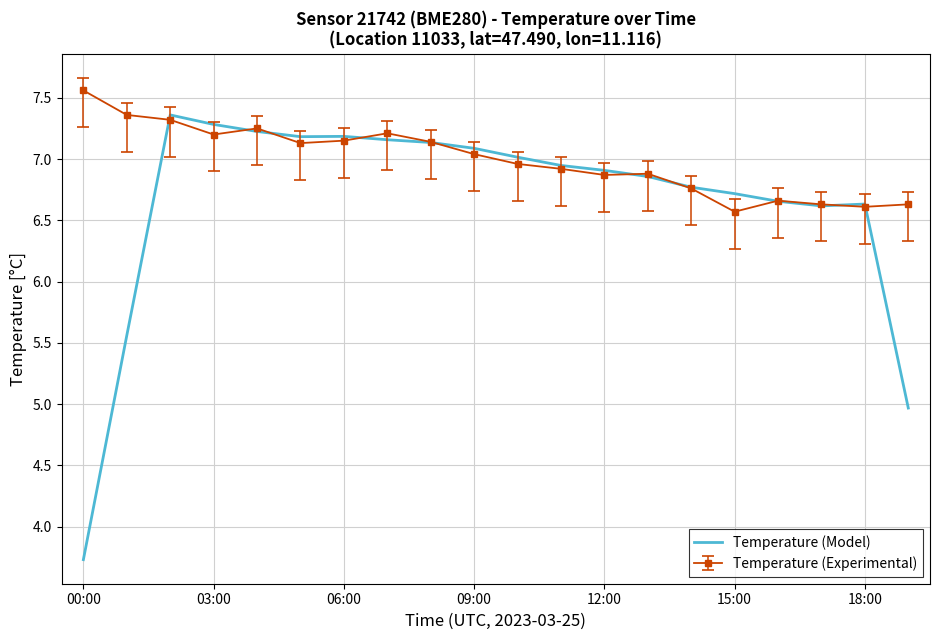

Which series has the largest total across all categories?

Temperature (Experimental)